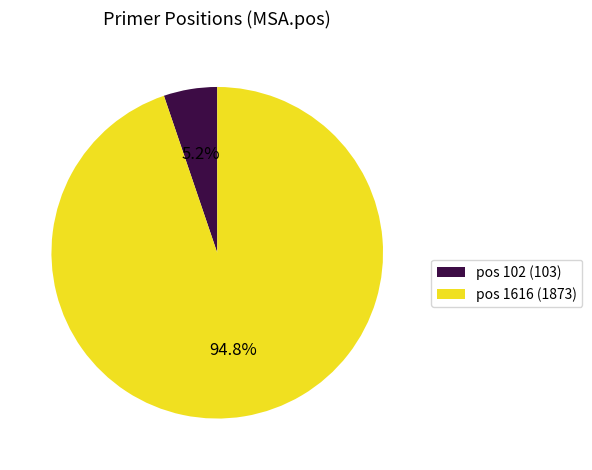

How much of the chart is everything except pos 1616 (1873)?

5.2%